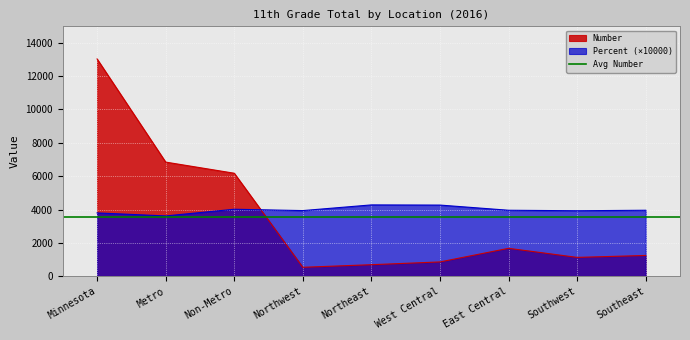

Is it true that Percent (×10000) equals 2170.0 at Southeast?

False